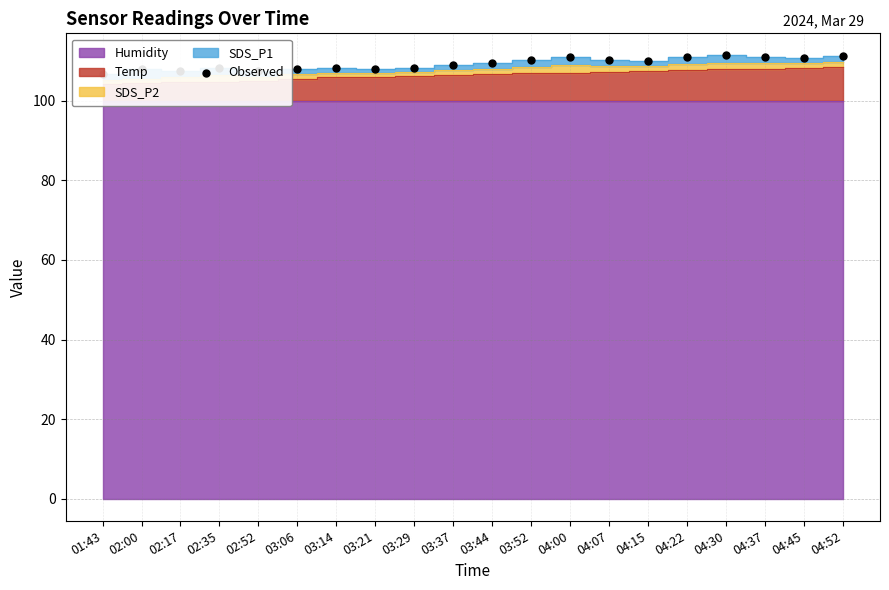

Between 03:21 and 03:37, which is larger?

03:37